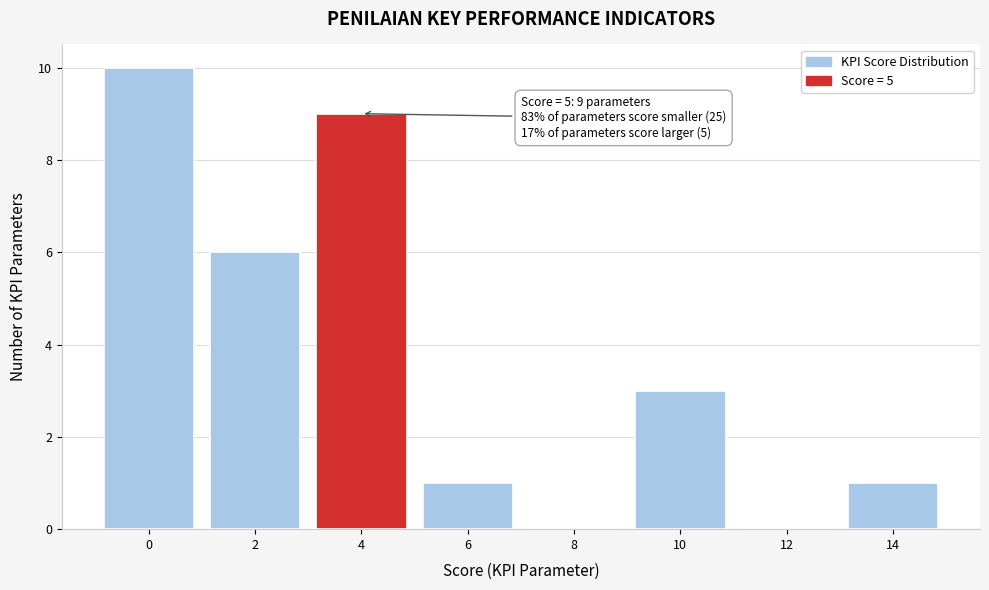

Reading right to left, extract all data points from this chart.

14=1	12=0	10=3	8=0	6=1	4=9	2=6	0=10